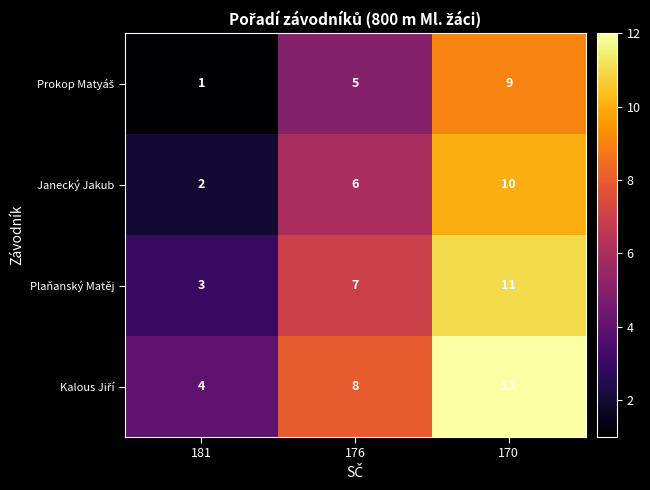

What is the approximate value of Janecký Jakub at 170?

10